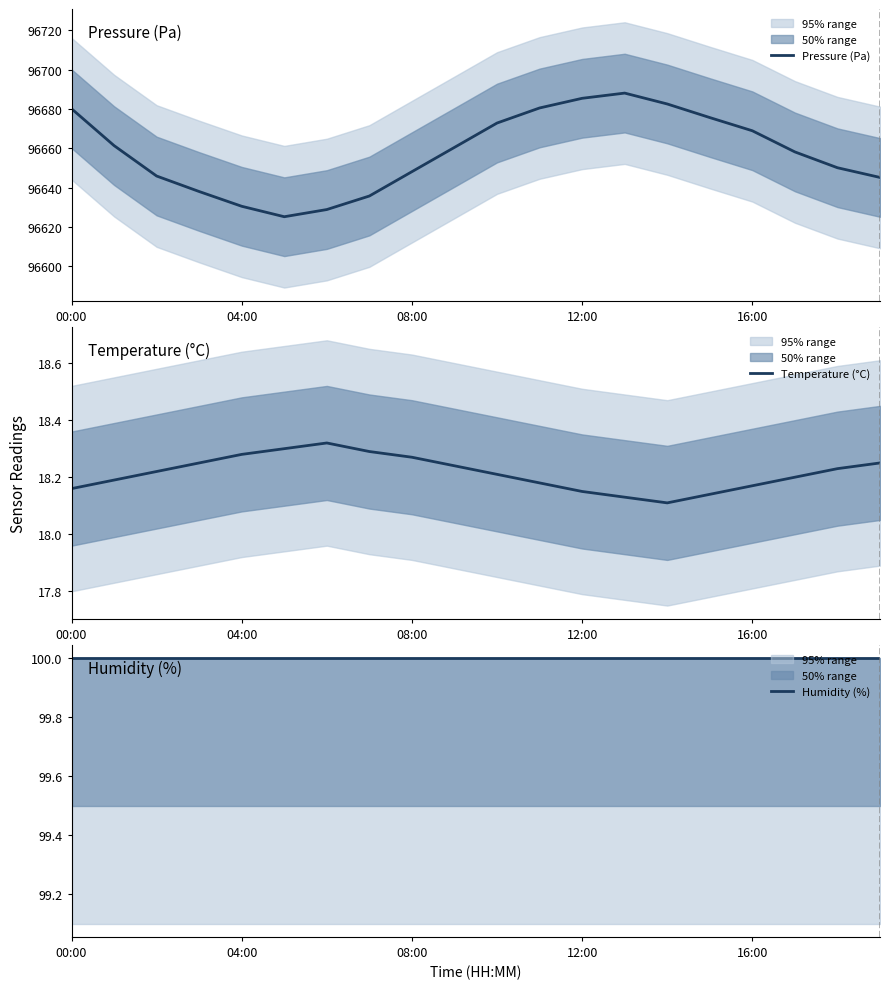

True or false: Pressure (Pa) has a value of 129733.6 at 04:00.

False